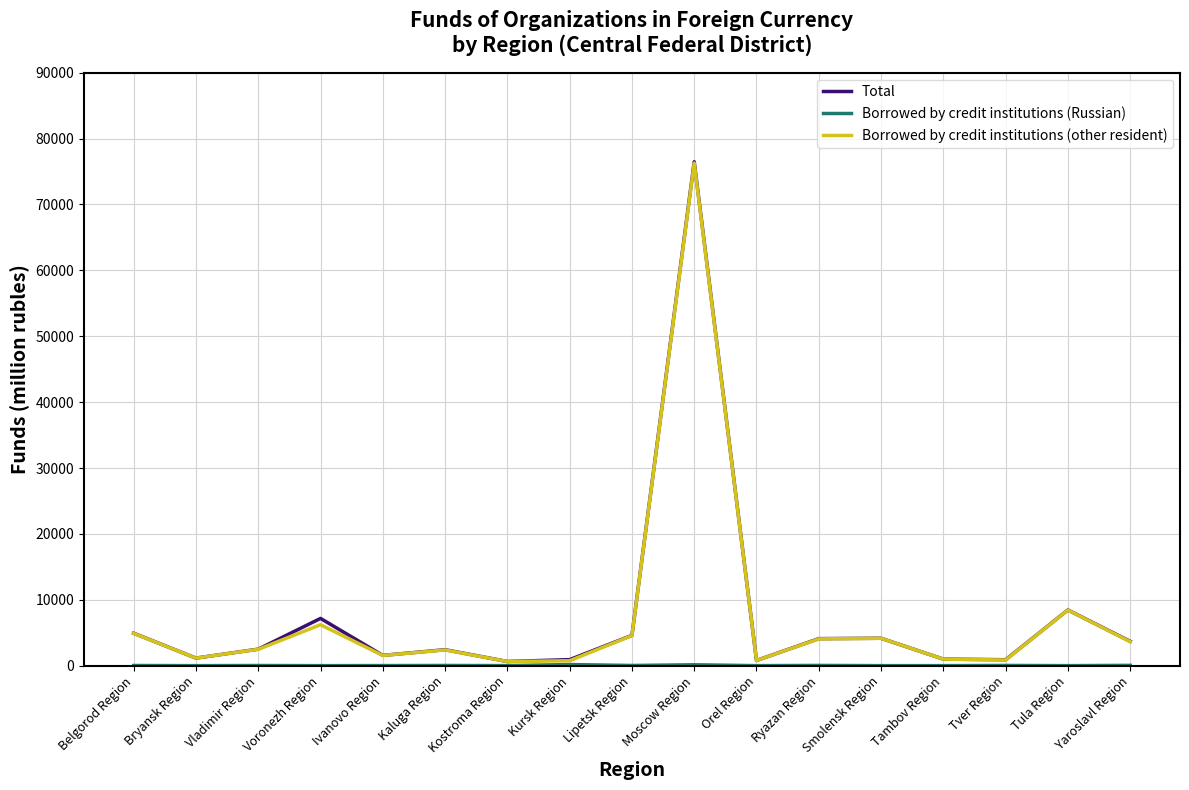

The Borrowed by credit institutions (other resident) series shows 8436 at Tula Region. True or false?

True